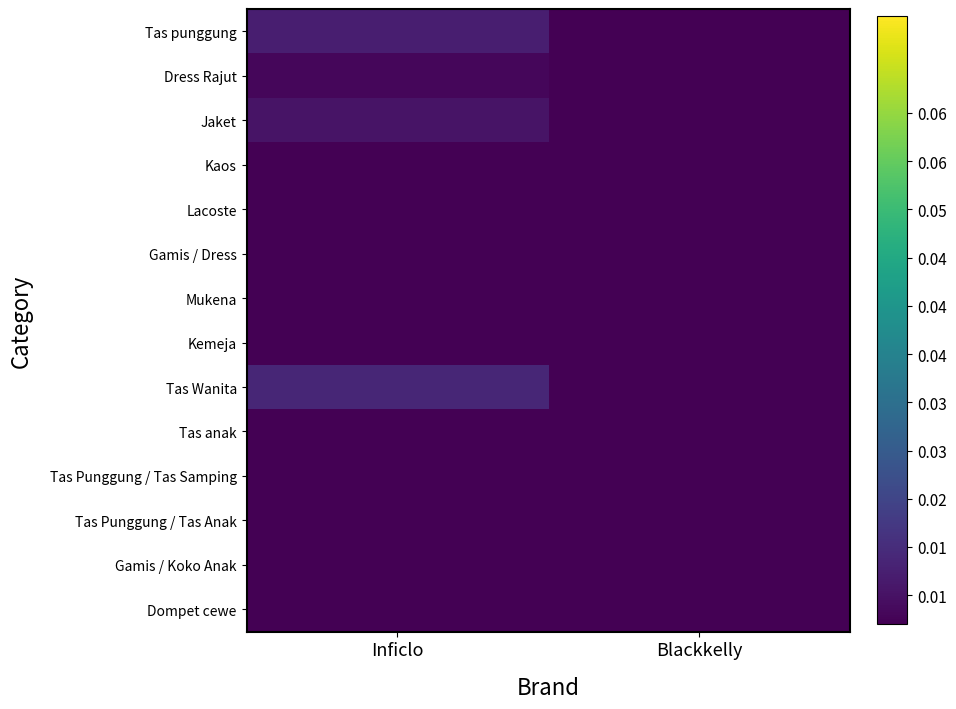

Count the number of categories in the chart.

2